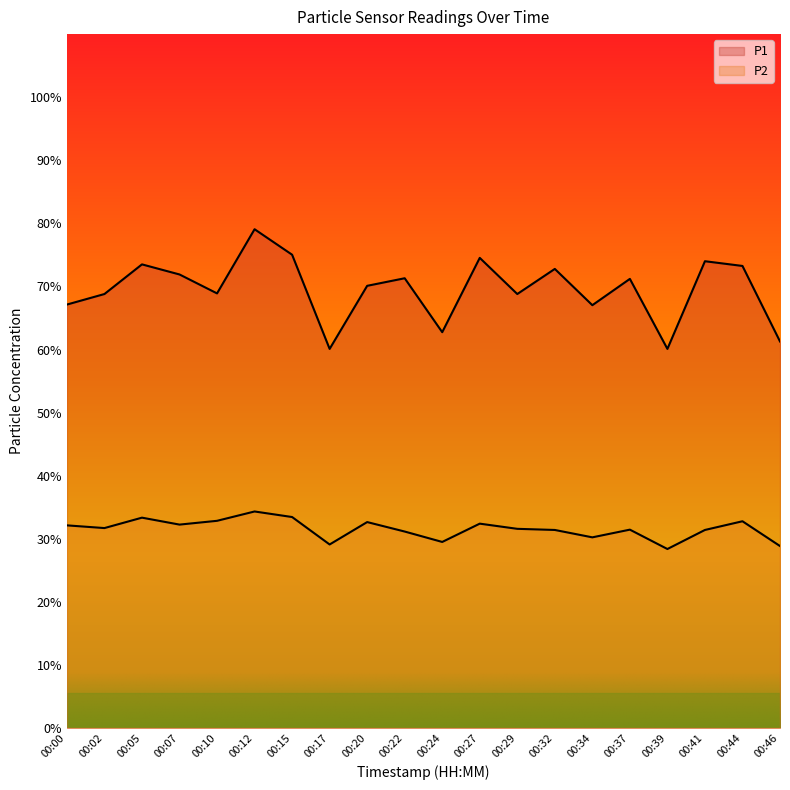

What is the value of the P2 point at the 8th from the left?

29.1